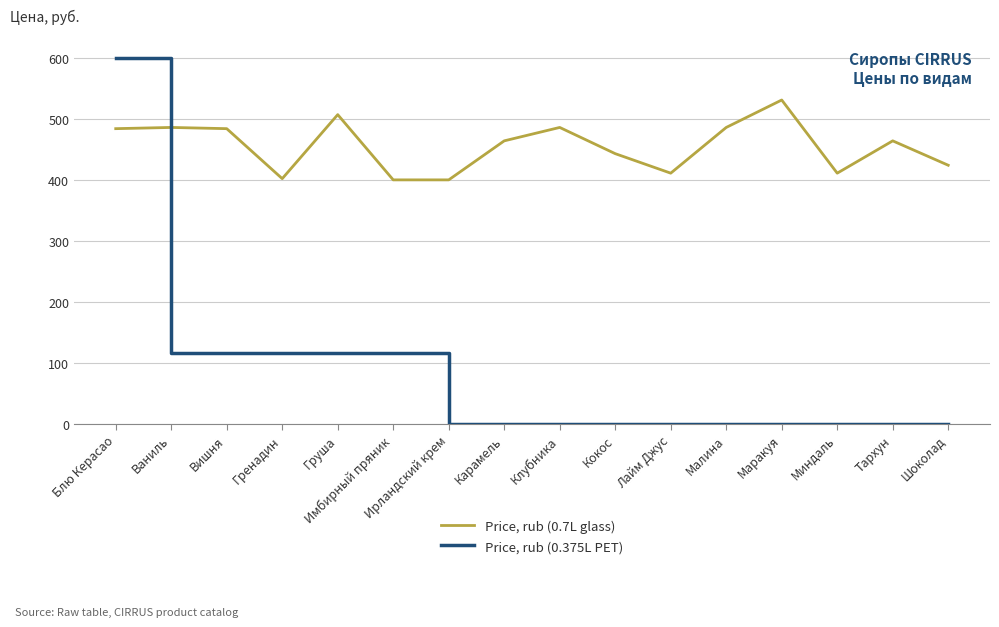

At which category is the sum across all series the highest?

Блю Керасао